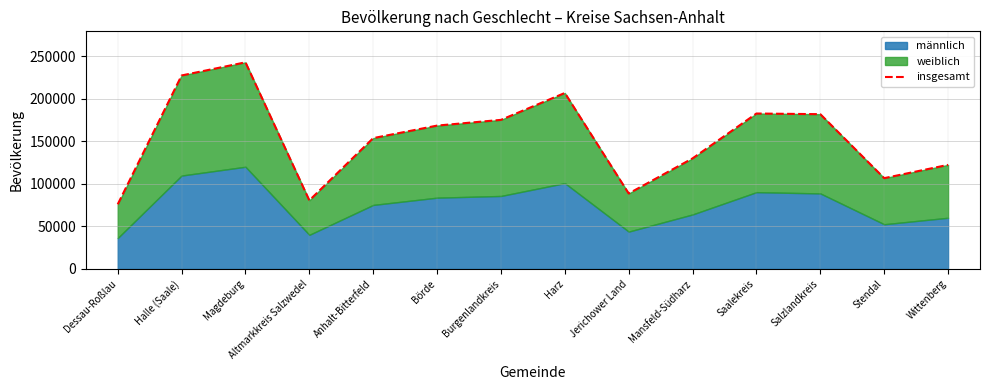

The chart shows a value of 206621 at Harz. True or false?

True